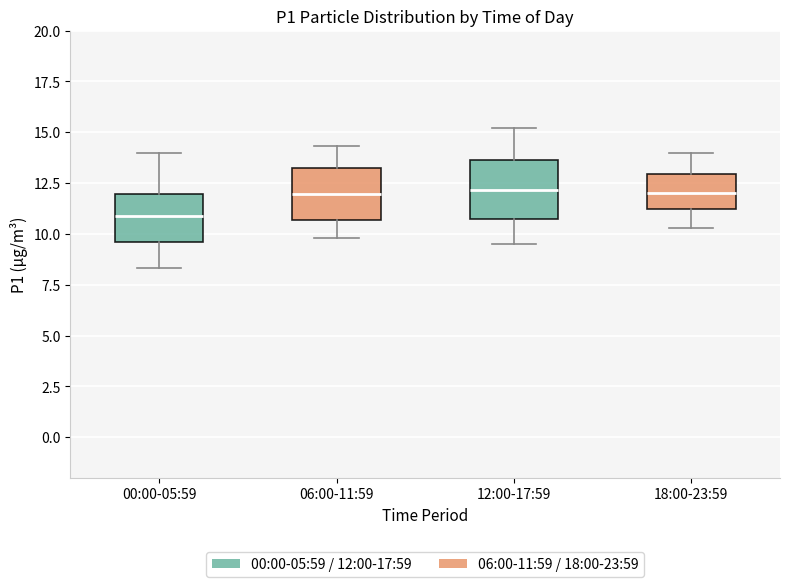

Reading left to right, read every box against the y-axis: the position of its median line, the range the box covers, and the ends of its whiskers. The values are not printed on the chart, so give them approximately, as read against the axis.

00:00-05:59: median 11.0, box 9.5 to 12.0, whiskers 8.5 to 14.0
06:00-11:59: median 12.0, box 10.5 to 13.0, whiskers 10.0 to 14.5
12:00-17:59: median 12.0, box 11.0 to 13.5, whiskers 9.5 to 15.0
18:00-23:59: median 12.0, box 11.0 to 13.0, whiskers 10.5 to 14.0